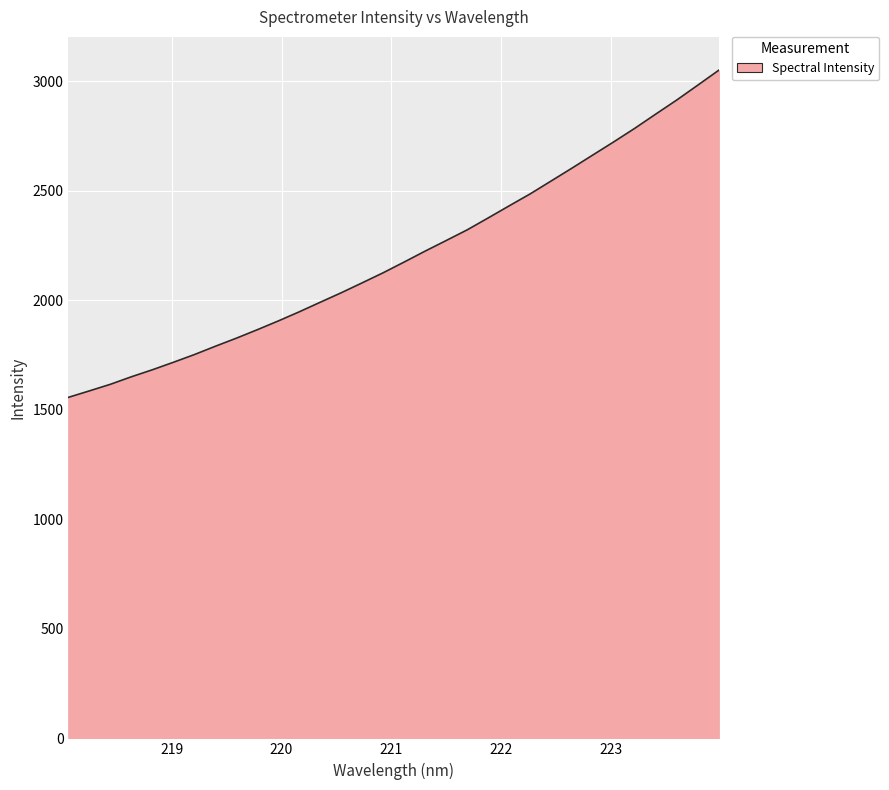

What is the difference between the maximum and minimum values?

1493.6